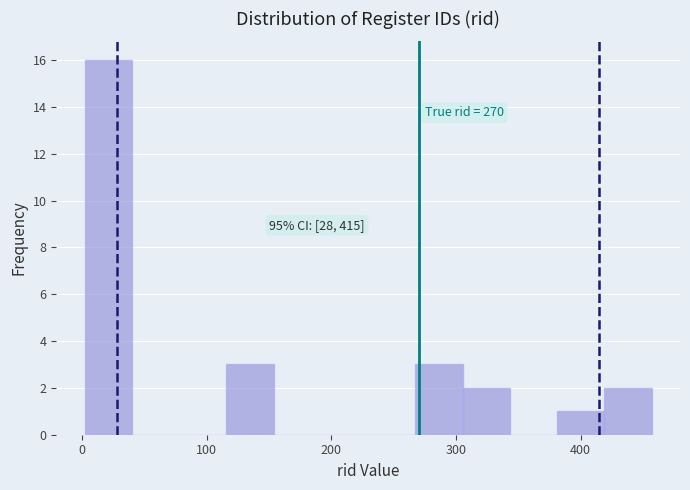

Around what value on the x-axis is the tallest bar? Give the approximate position of its centre, as read against the axis.

20